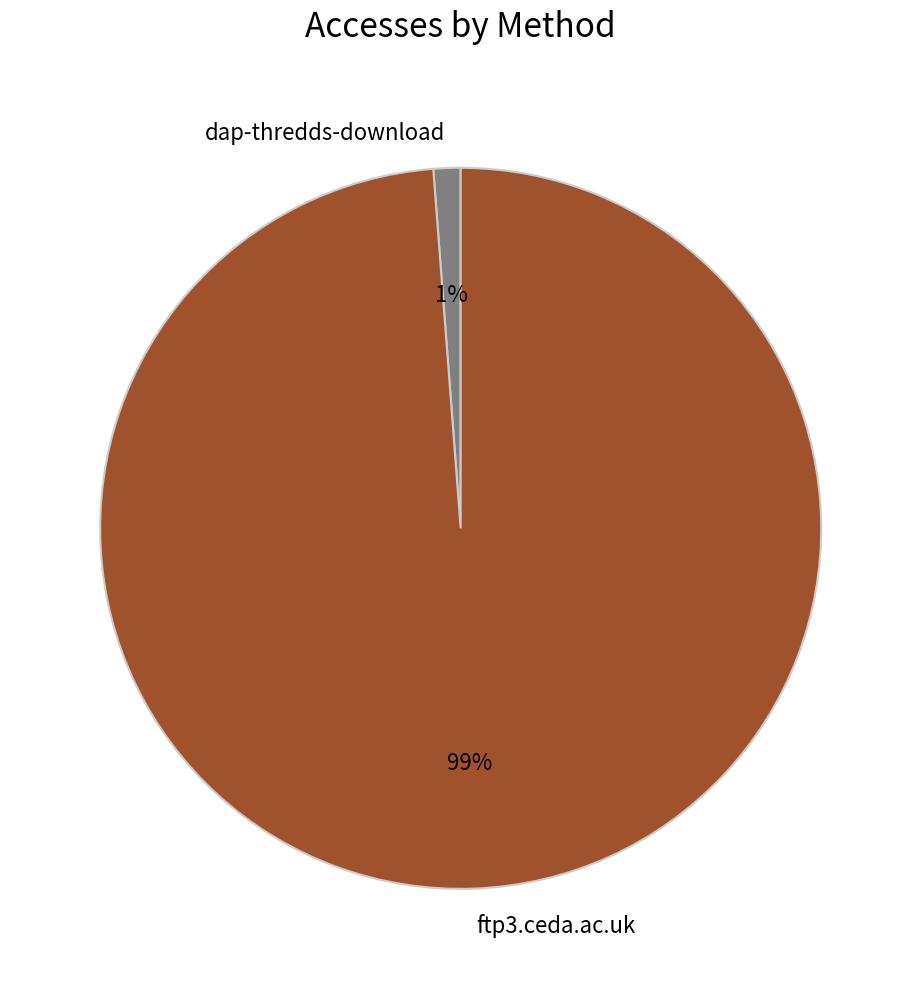

What percentage is the dap-thredds-download slice, to the nearest percent?

1%